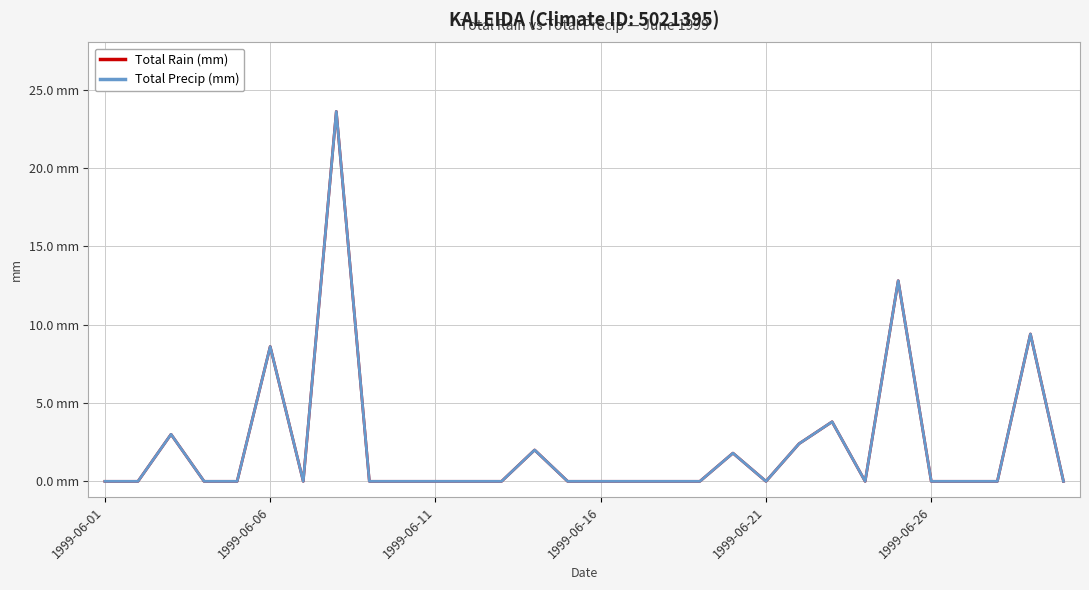

In Total Precip (mm), how many points are lower than both neighbors (excluding endpoints)?

3